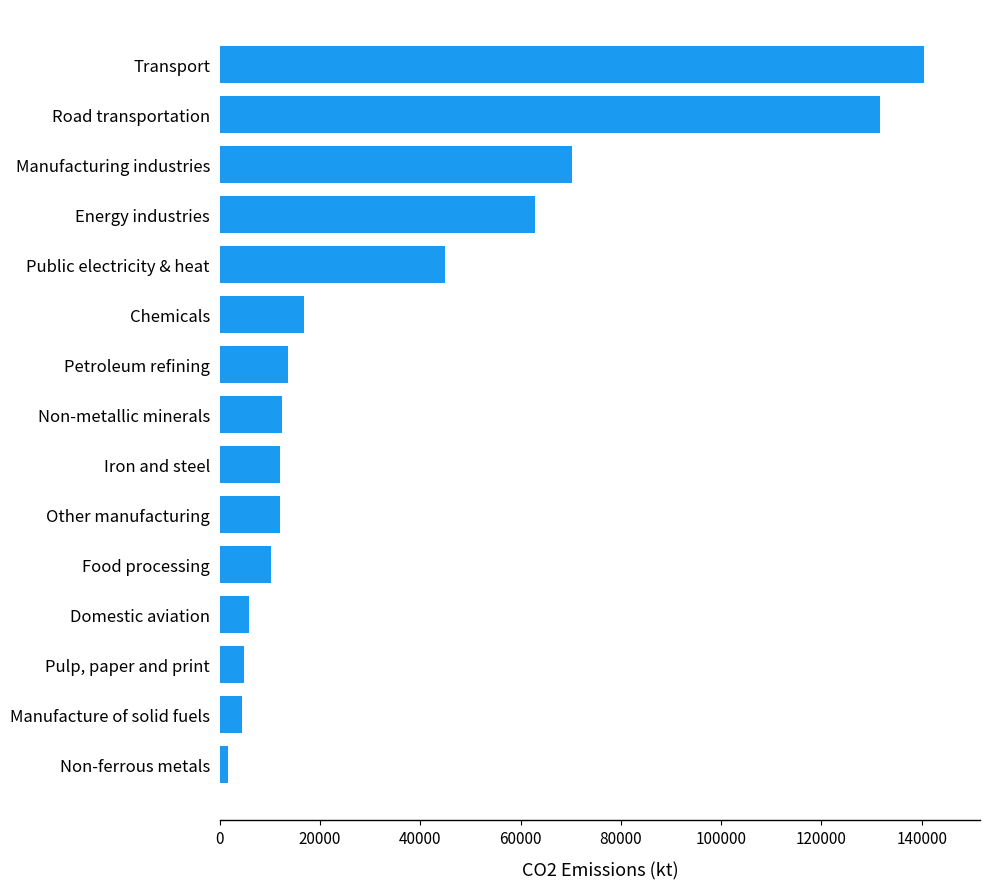

What is the change in value from Non-metallic minerals to Chemicals?

+4295.2